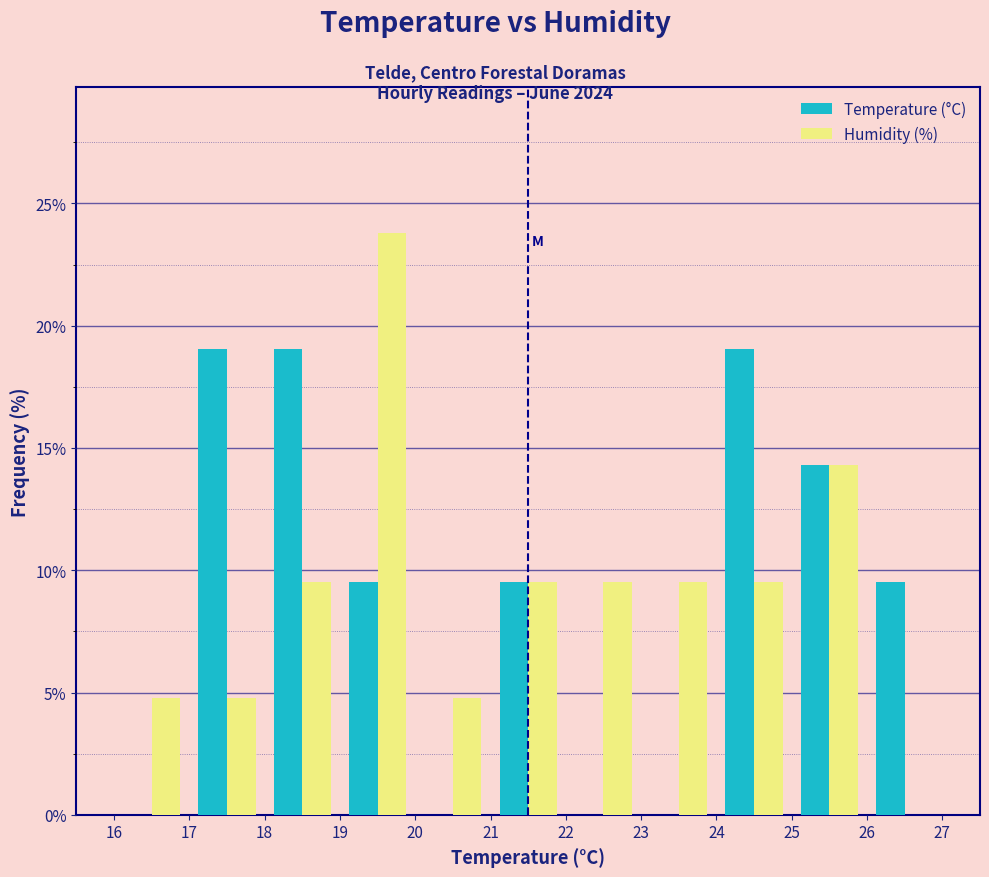

What is the height of the Humidity (%) bar covering 23 to 24 on the x-axis? The values are not printed on the chart, so give them approximately, as read against the axis.

9.5